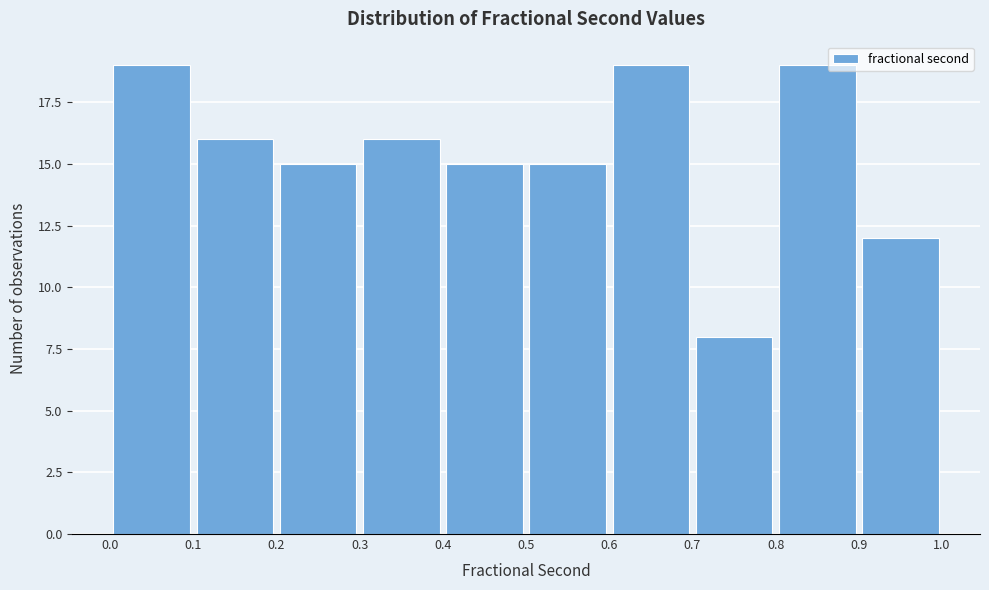

How tall is the bar that spans 0.5 to 0.6 on the x-axis? The values are not printed on the chart, so give them approximately, as read against the axis.

15